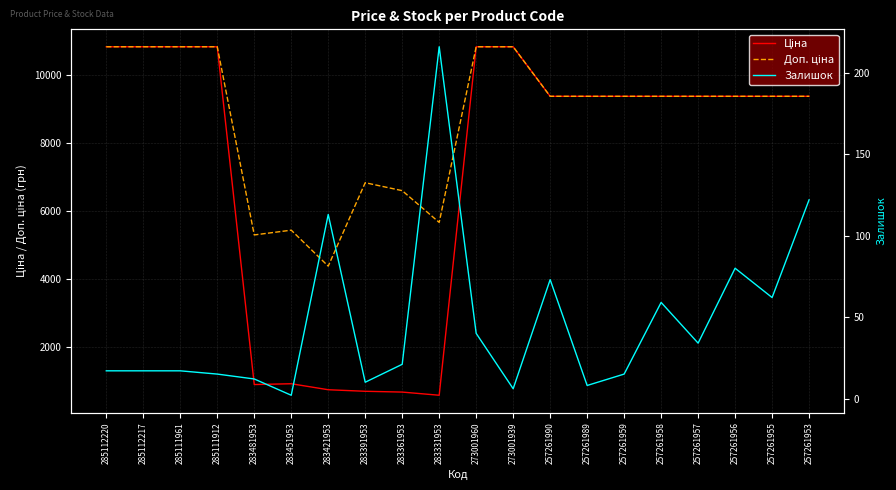

Count the number of data series in this chart.

3